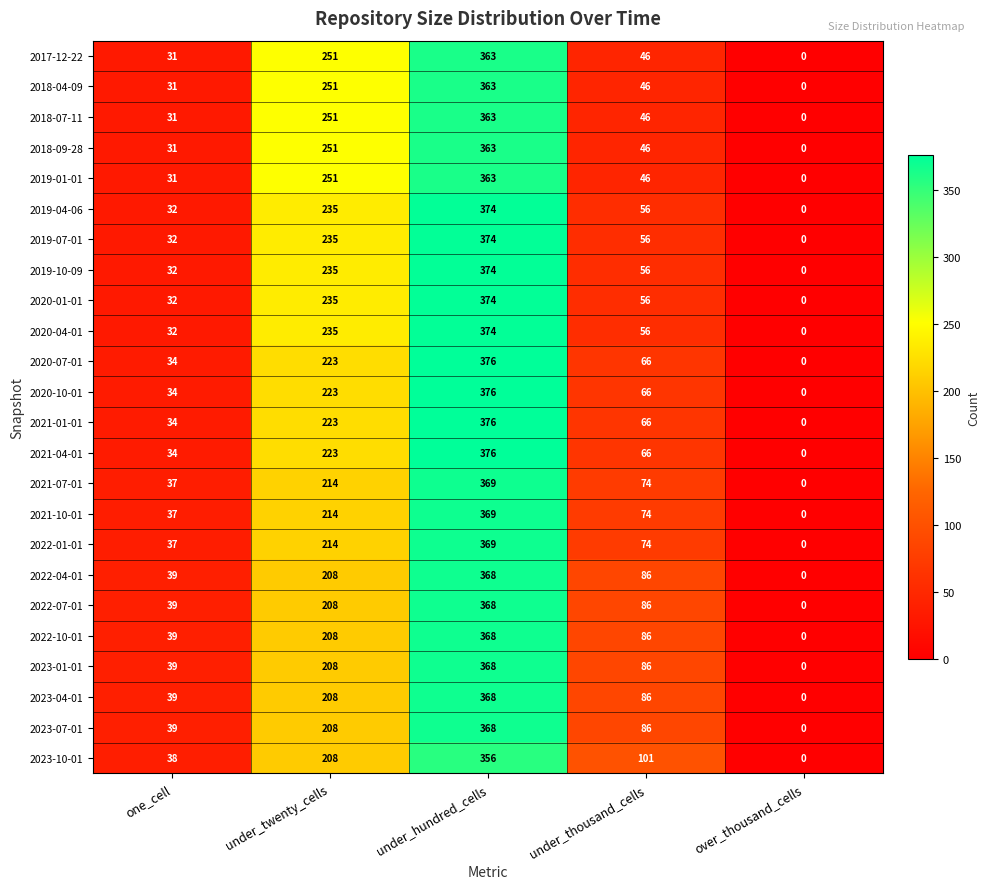

At which label does 2019-01-01 first exceed 46?

under_twenty_cells